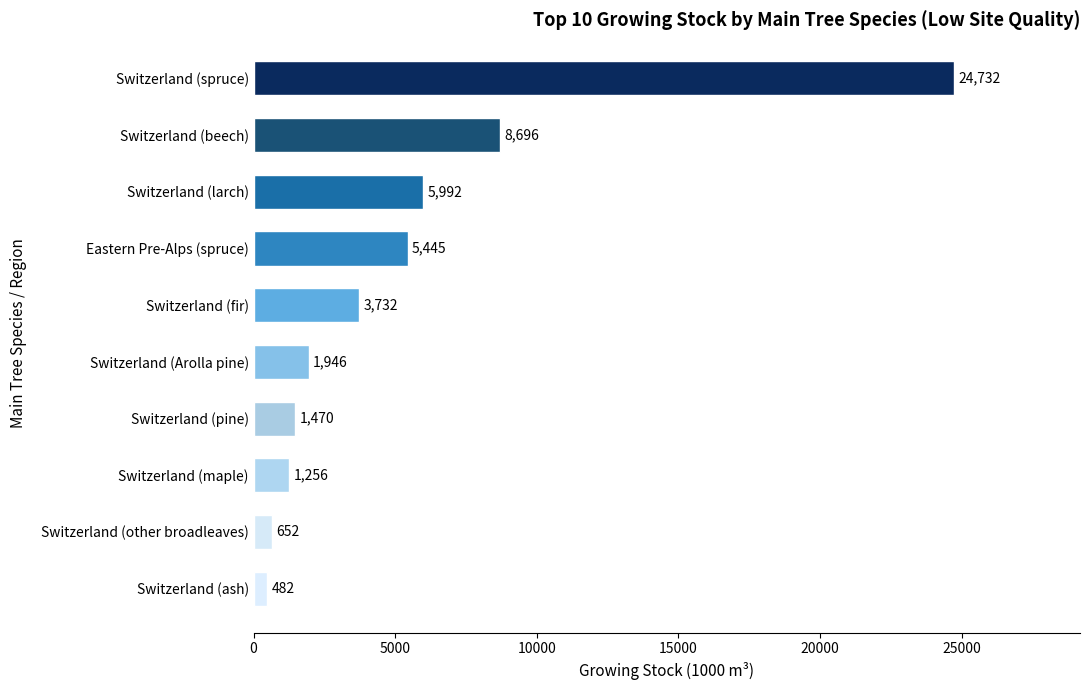

Reading top to bottom, what are all the values shown in this chart?

Switzerland (spruce)=24732	Switzerland (beech)=8696	Switzerland (larch)=5992	Eastern Pre-Alps (spruce)=5445	Switzerland (fir)=3732	Switzerland (Arolla pine)=1946	Switzerland (pine)=1470	Switzerland (maple)=1256	Switzerland (other broadleaves)=652	Switzerland (ash)=482